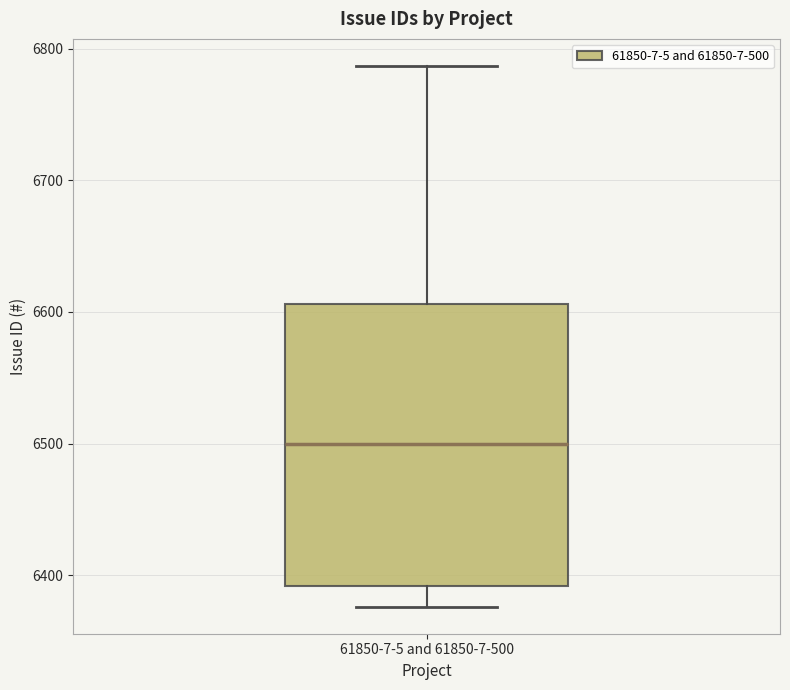

Read this box plot against the y-axis: the position of the median line, the range covered by the box, and the ends of both whiskers. The values are not printed on the chart, so give them approximately, as read against the axis.

median 6500, box 6390 to 6610, whiskers 6380 to 6790